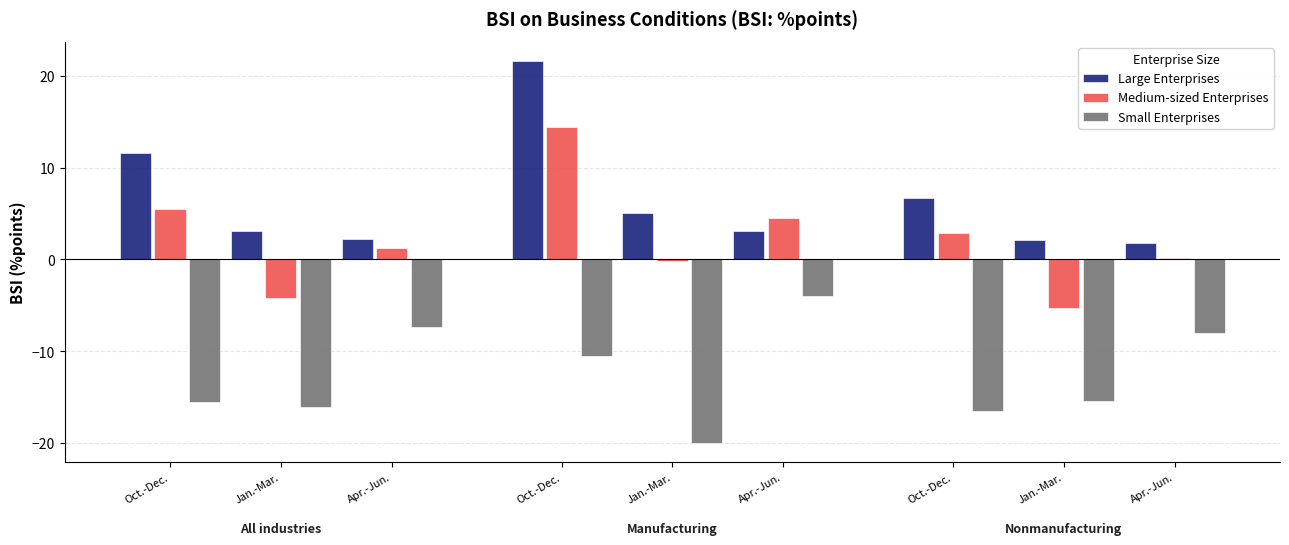

Reading left to right, what are all the values shown in this chart?

Large Enterprises: 11.6	3.1	2.2	21.6	5.1	3.1	6.7	2.1	1.8
Medium-sized Enterprises: 5.5	-4.2	1.2	14.4	-0.2	4.5	2.9	-5.3	0.2
Small Enterprises: -15.5	-16.1	-7.4	-10.5	-20.0	-4.0	-16.5	-15.4	-8.0